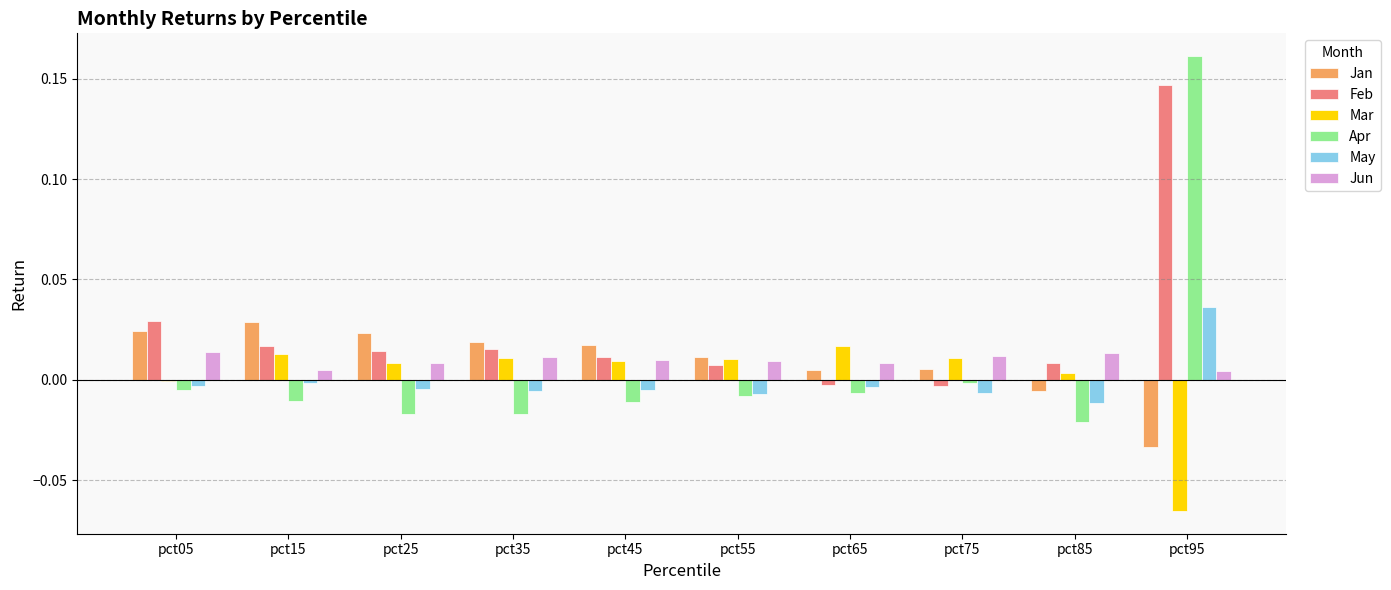

The value of Apr at pct85 is -0.0. True or false?

True